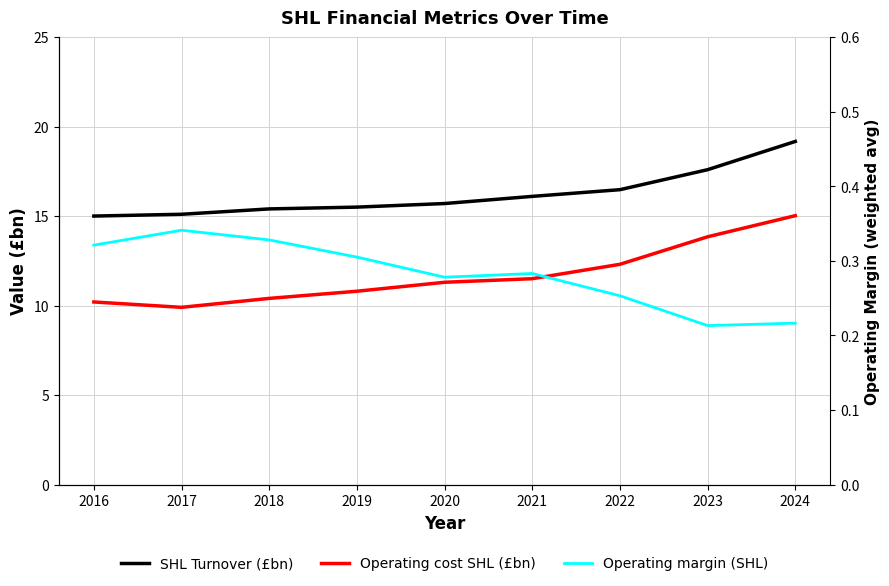

Reading left to right, list all the values displayed in this chart.

SHL Turnover (£bn): 15.0	15.1	15.4	15.5	15.7	16.1	16.5	17.6	19.2
Operating cost SHL (£bn): 10.2	9.9	10.4	10.8	11.3	11.5	12.3	13.8	15.0
Operating margin (SHL): 0.3	0.3	0.3	0.3	0.3	0.3	0.3	0.2	0.2